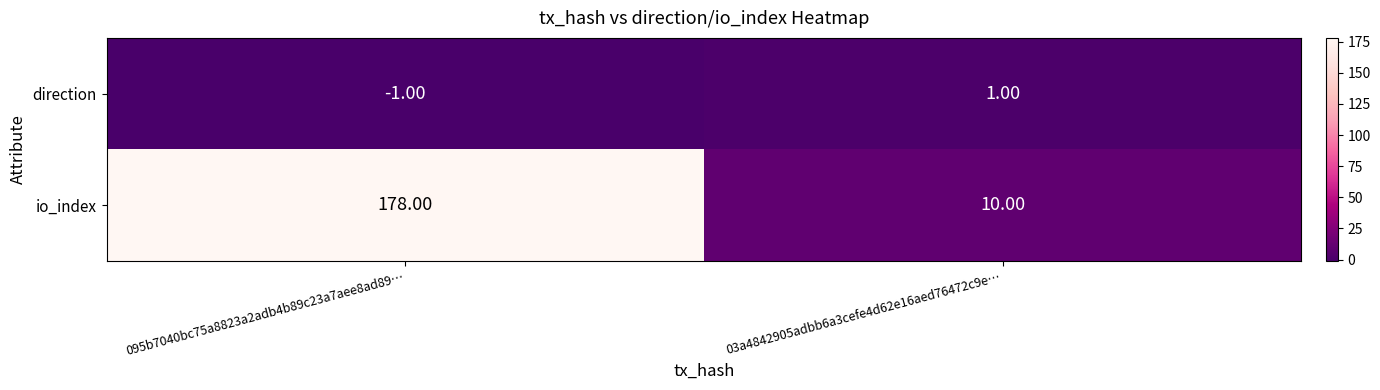

Rank the series at 095b7040bc75a8823a2adb4b89c23a7aee8ad89… from highest to lowest value.

io_index, direction